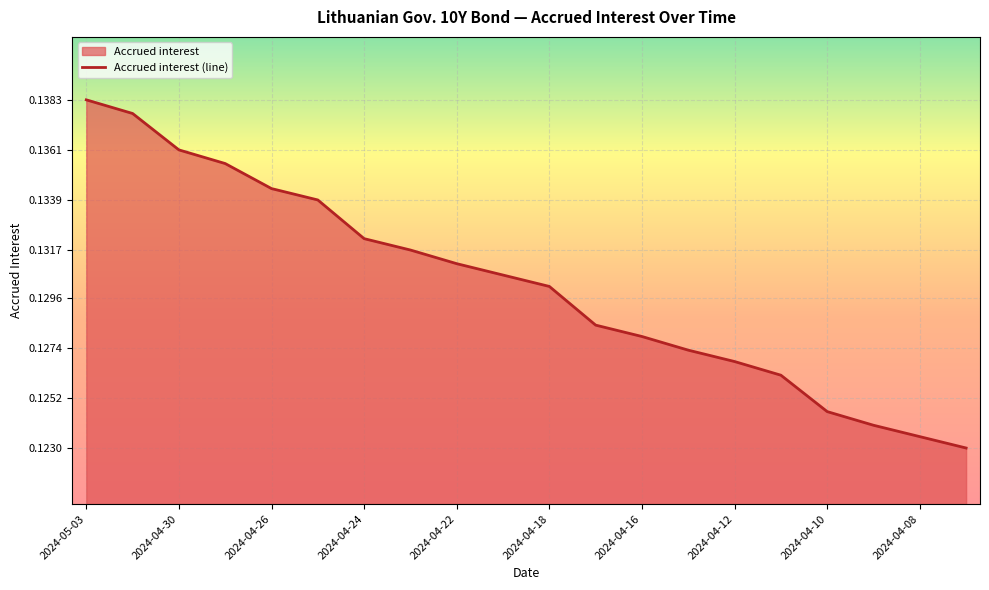

Count the values in the range 0 to 1.

20